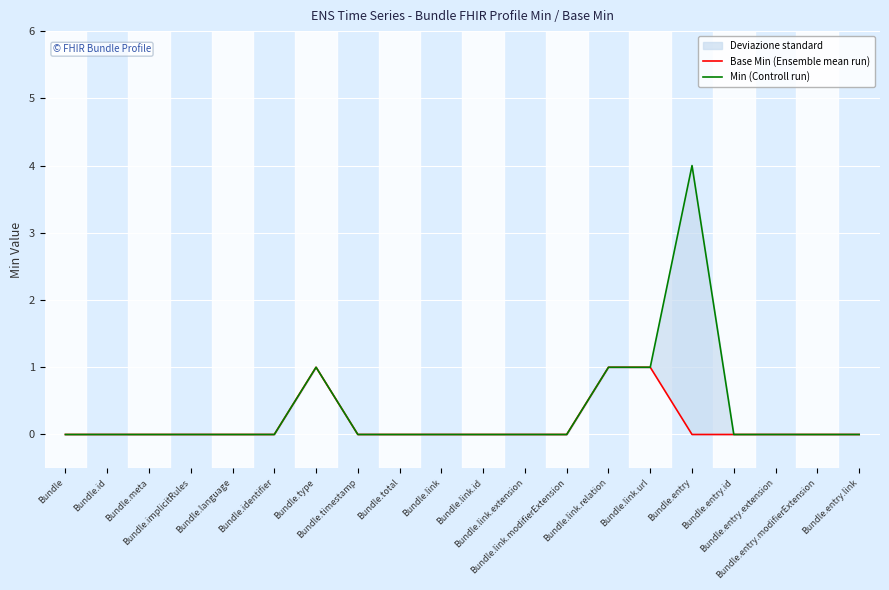

The value of Min (Controll run) at Bundle.meta is 0. True or false?

True